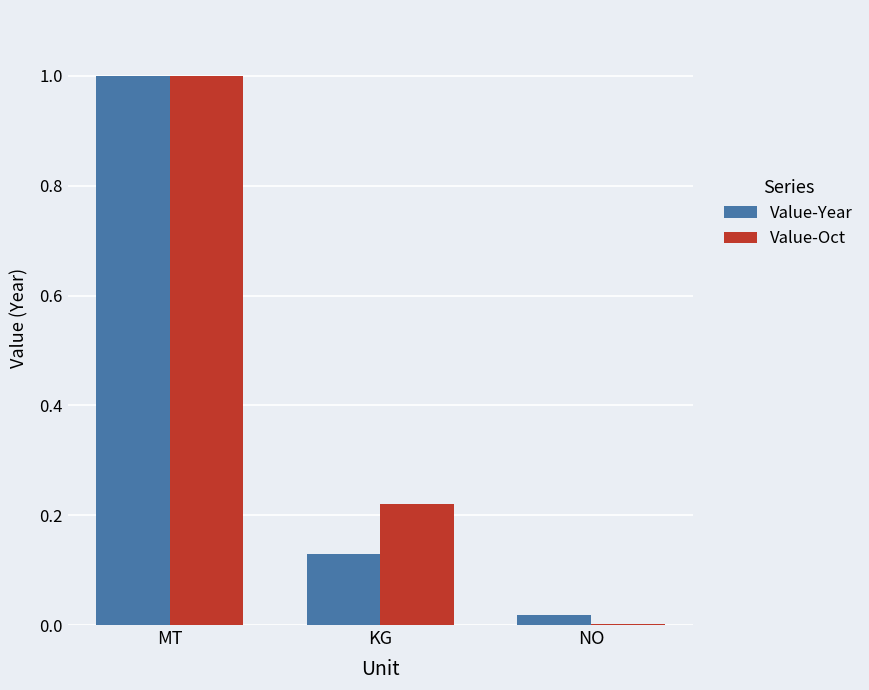

Are the bars grouped side by side (vs. stacked)?

Yes